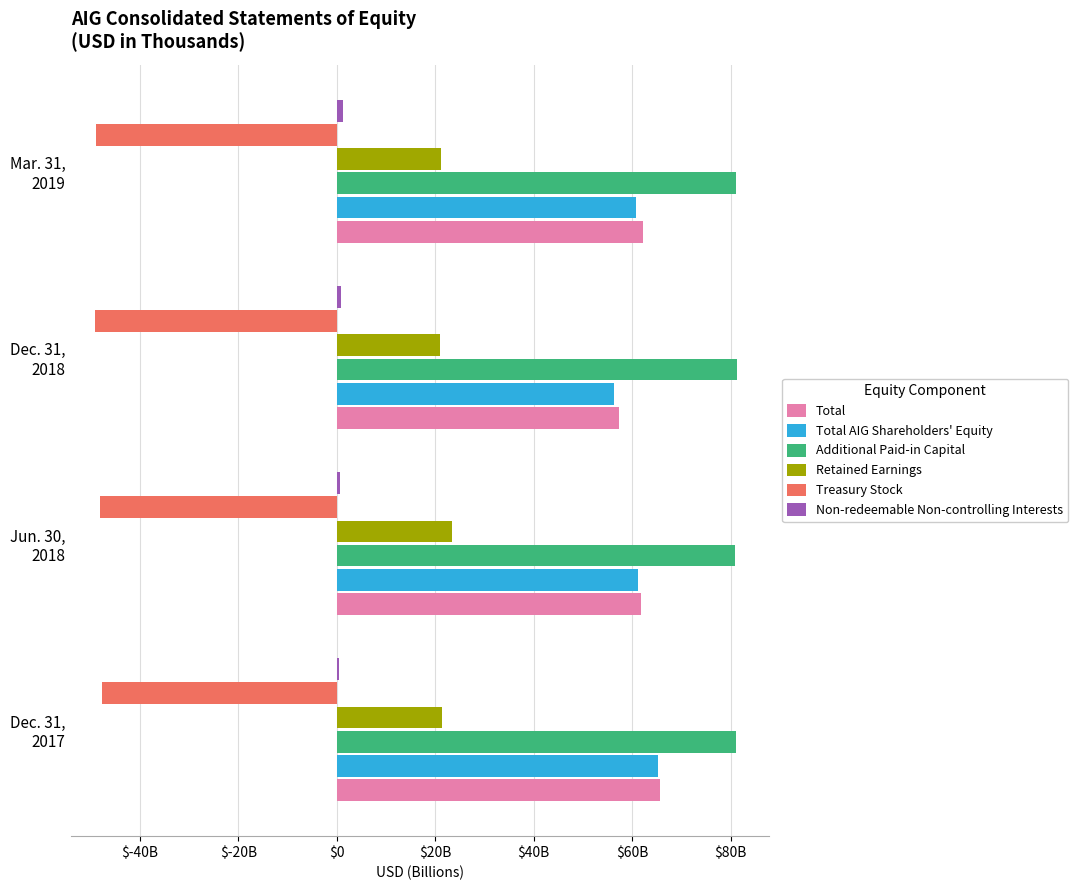

What is the greatest value displayed?

81.3